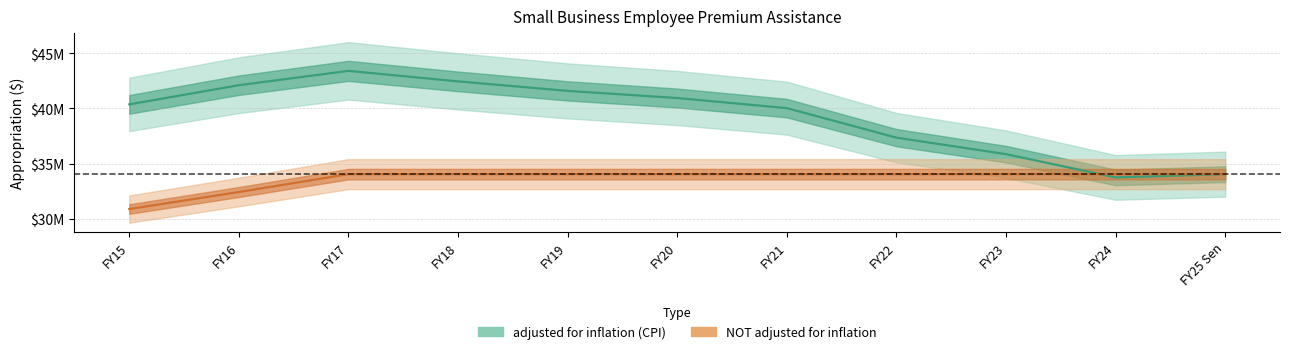

What is the approximate value of NOT adjusted for inflation at FY24?

34042020